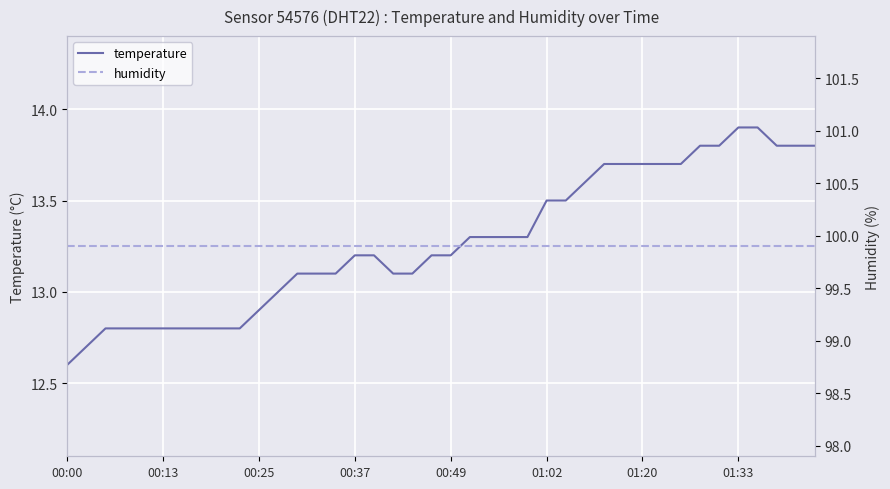

Rank the series by their average value, from lowest to highest.

temperature, humidity